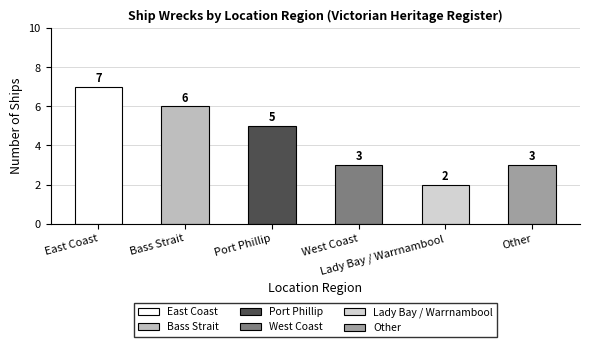

What is the approximate value at East Coast?

7